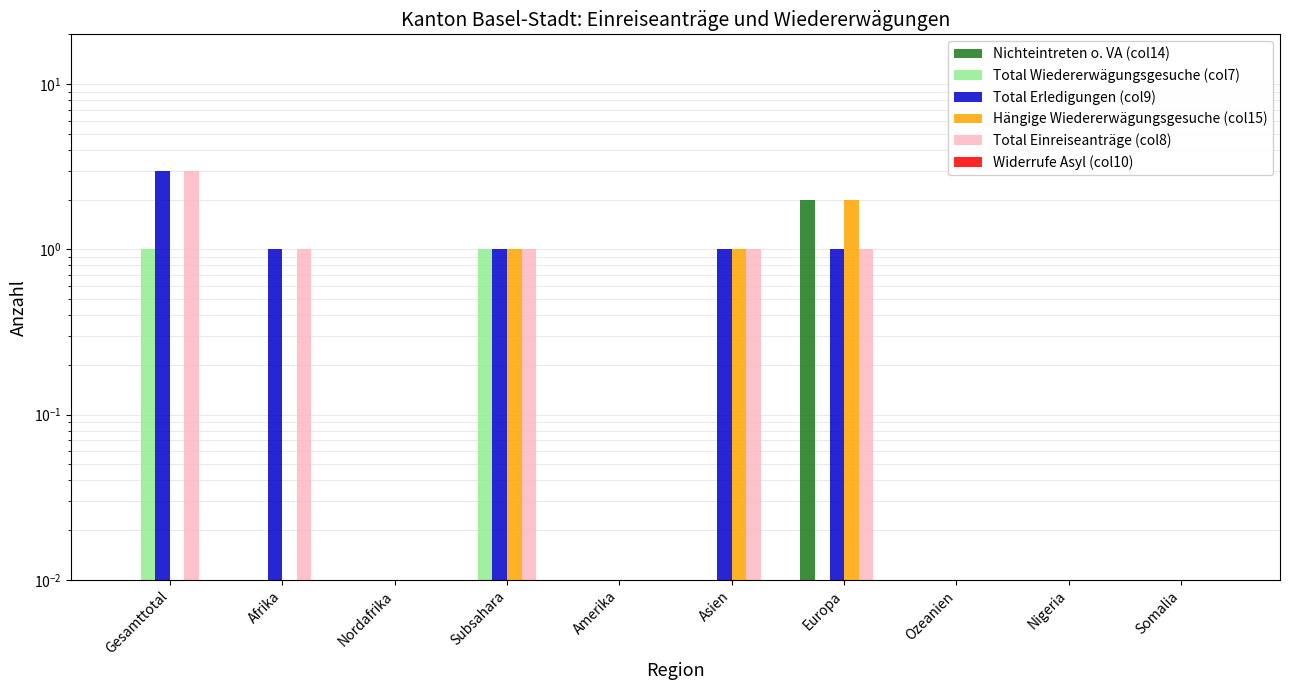

What is the label of the 6th bar from the left?

Asien